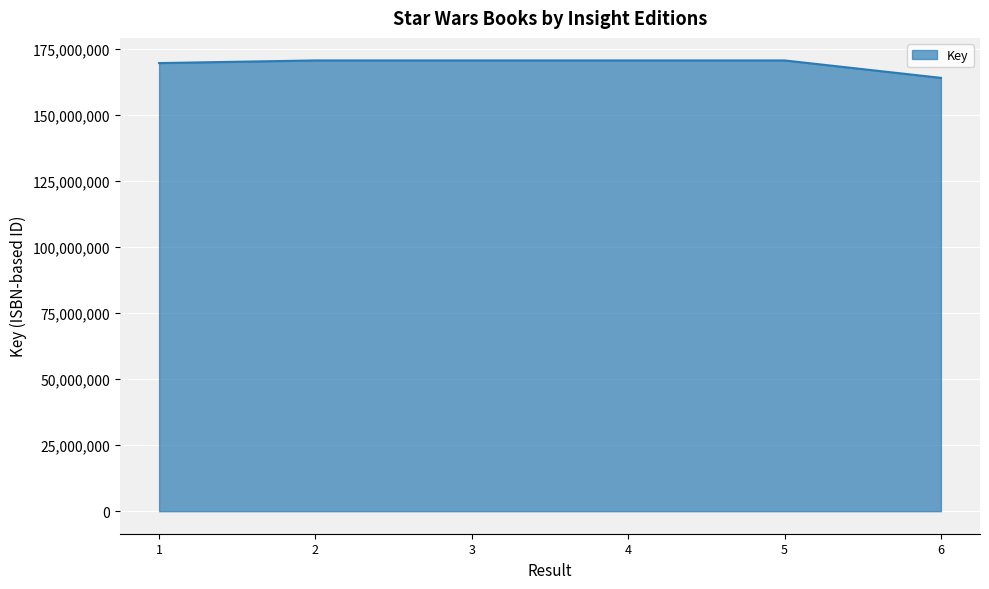

The value at 3 is 170539009. True or false?

True